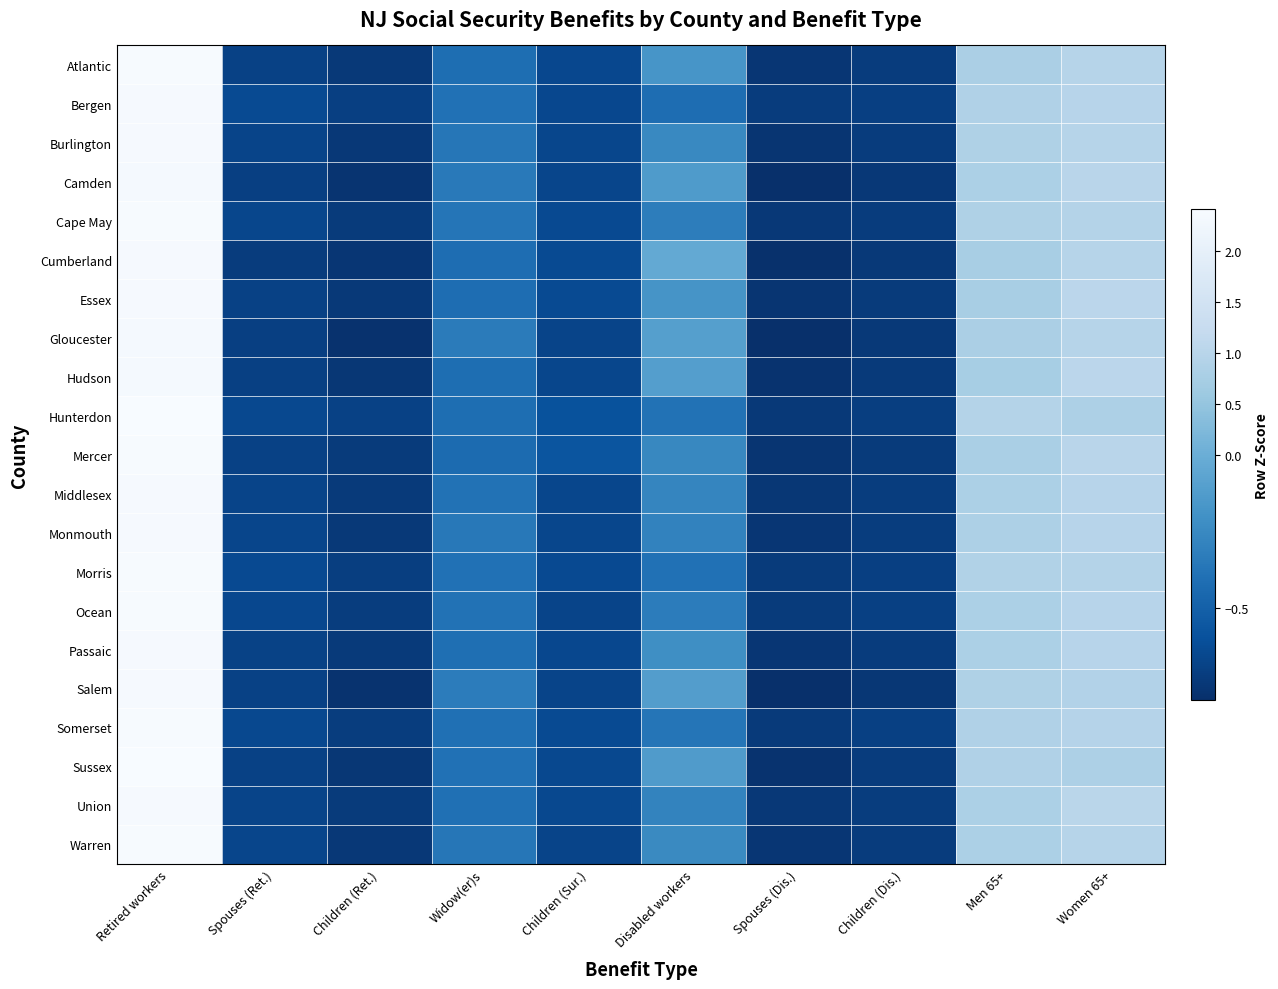

At which category is the sum across all series the highest?

Retired workers